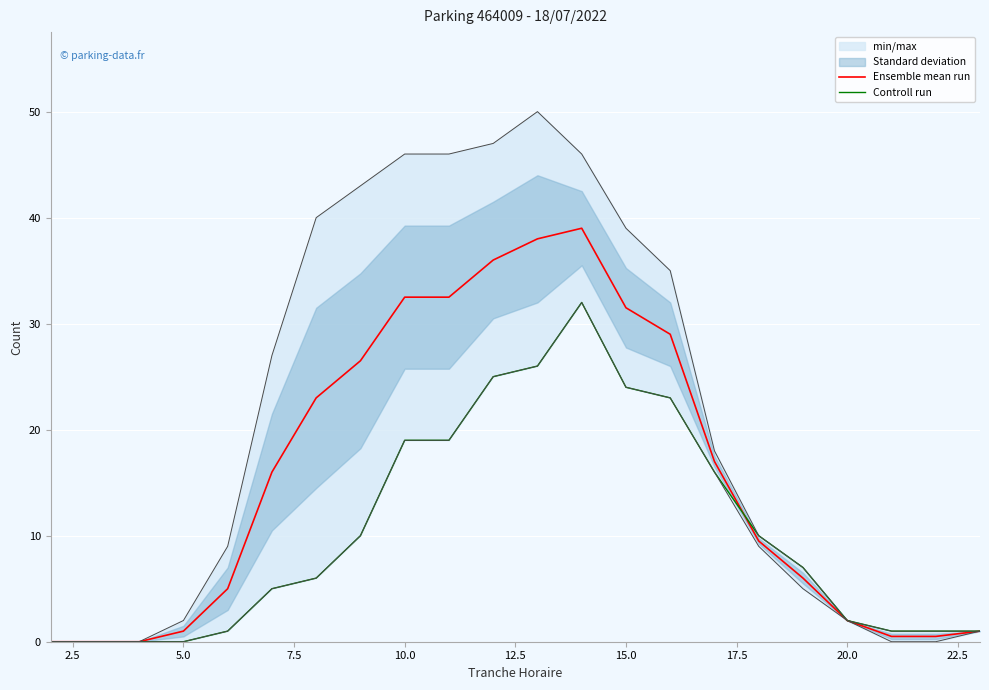

What is the value of the Controll run point at the 18th from the left?

7.0